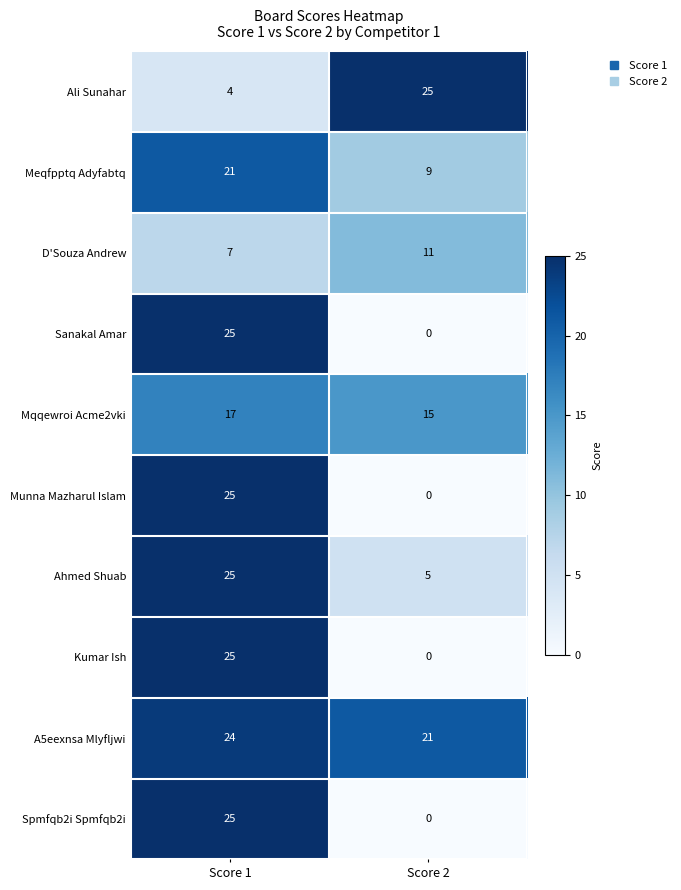

At which label is D'Souza Andrew closest to 9?

Score 1